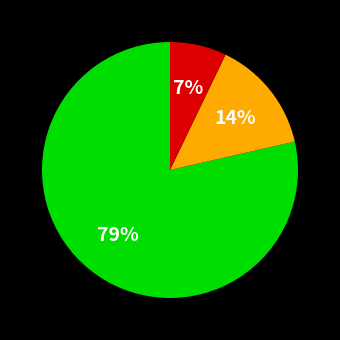

Is there a majority slice in this chart?

Yes